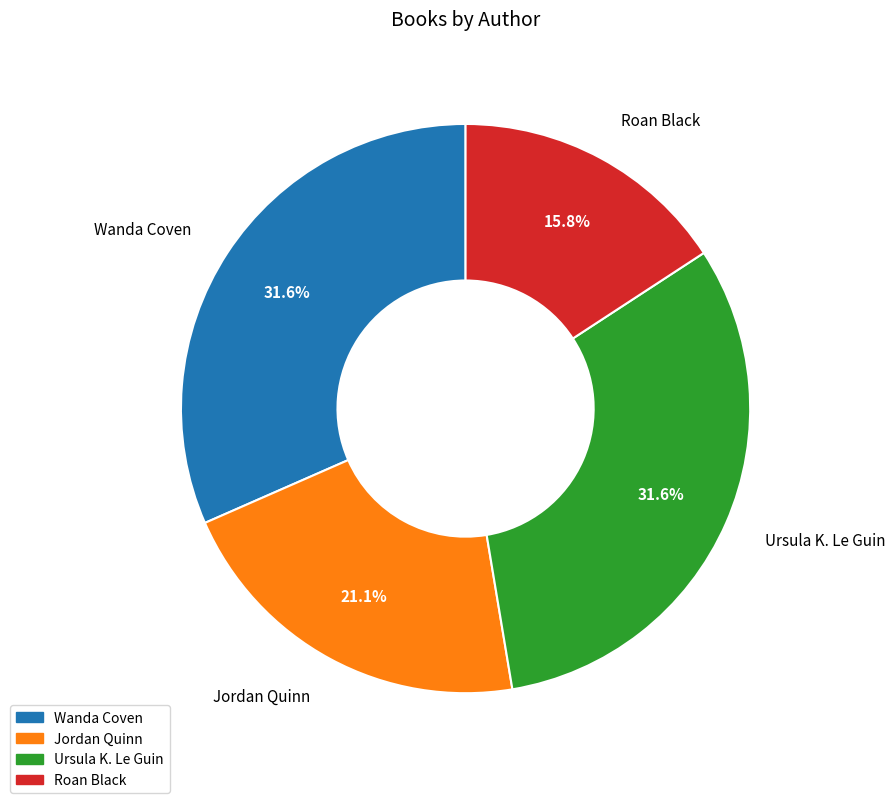

Is it true that Roan Black is 16% of the pie?

True